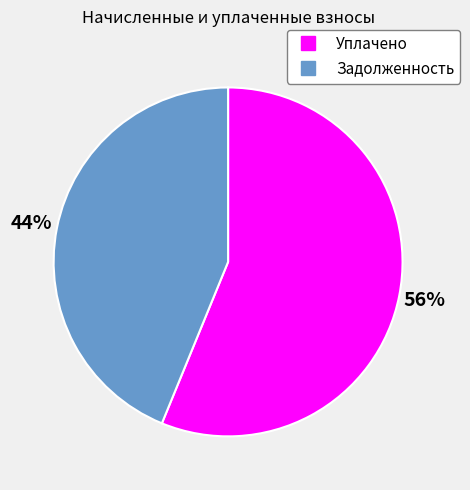

Rank the categories by value from lowest to highest.

Задолженность, Уплачено